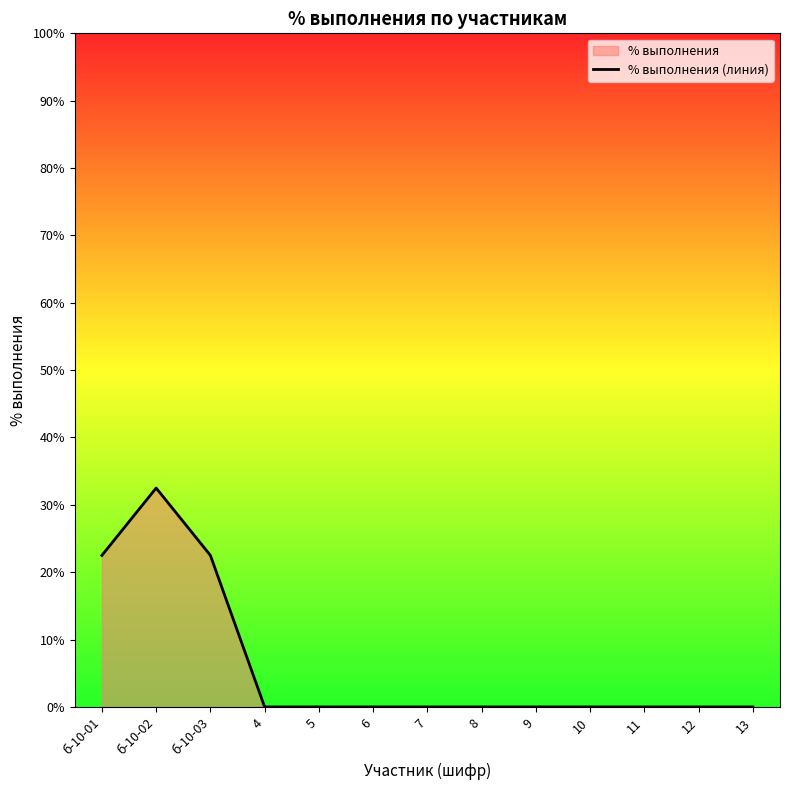

The value at 4 is -21.4. True or false?

False